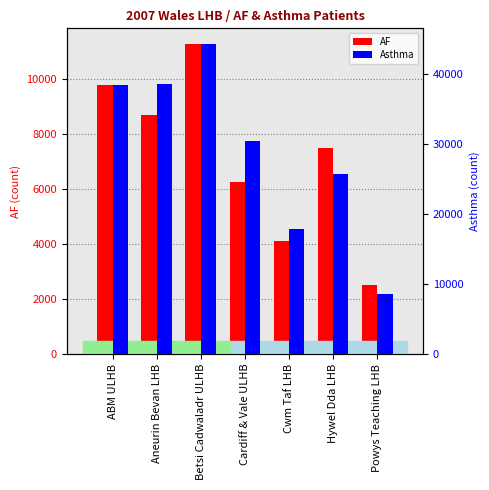

Reading left to right, what are all the values shown in this chart?

AF: 9799	8712	11291	6256	4118	7513	2504
Asthma: 38432	38497	44277	30388	17806	25669	8567